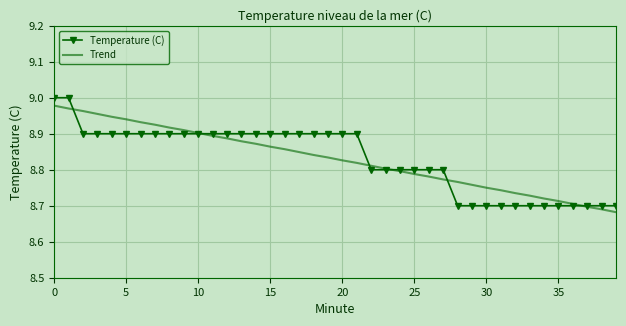

Which series has the largest range (max minus min)?

Temperature (C)